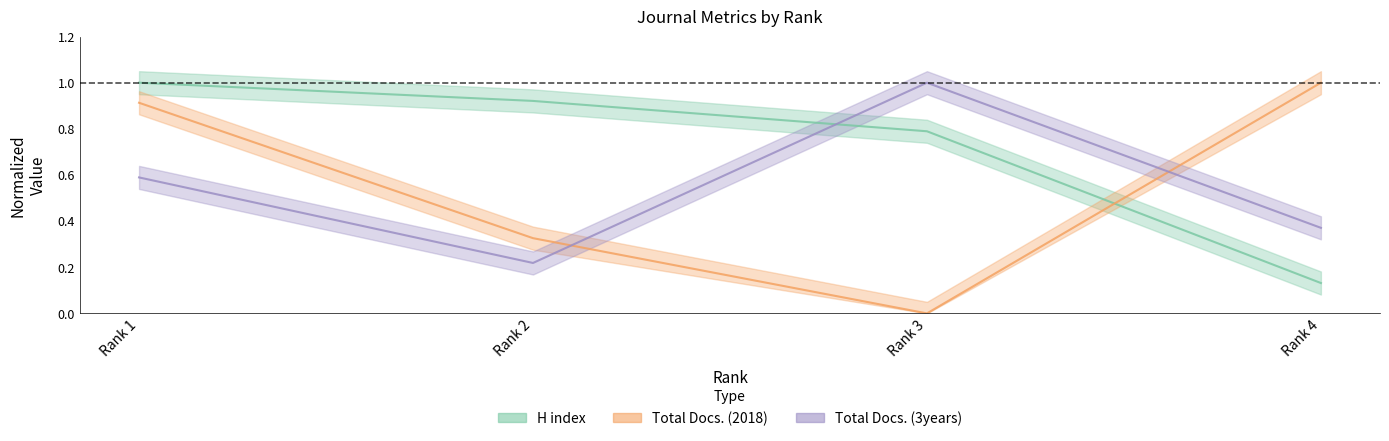

Between Rank 1 and Rank 4, which is larger?

Rank 1